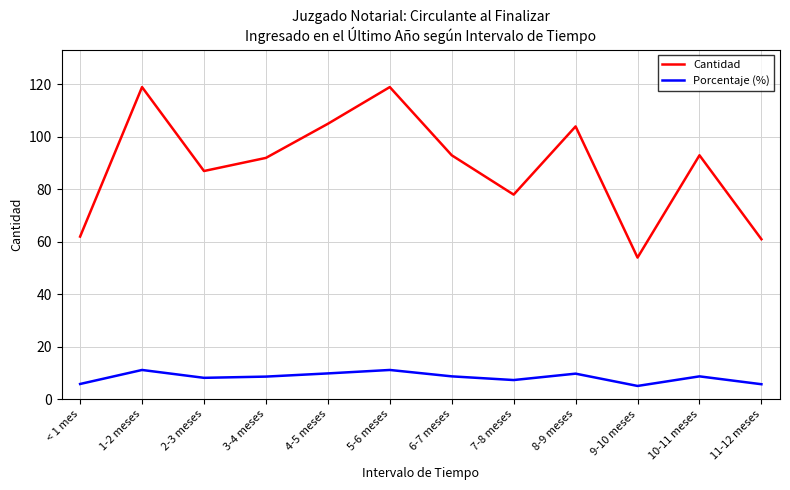

How many interior local peaks does the Cantidad series have?

4